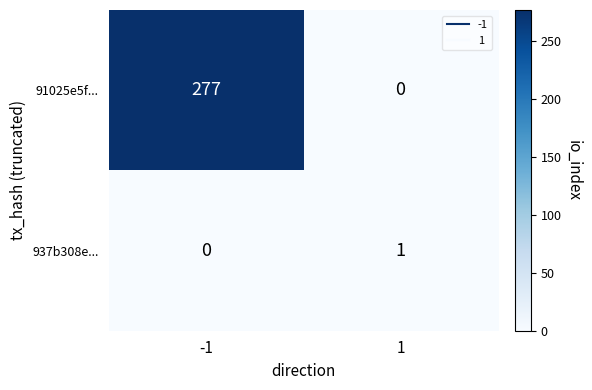

List the series in order of their overall mean, lowest first.

937b308e..., 91025e5f...